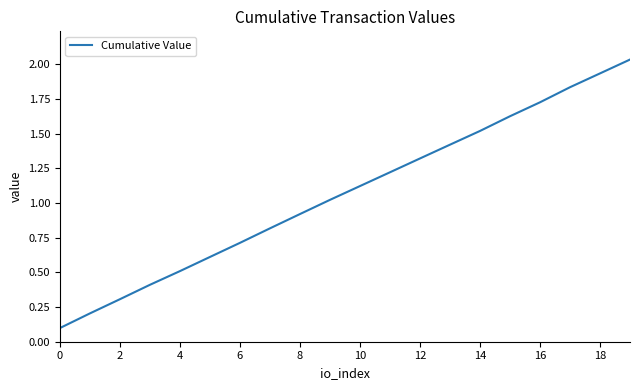

True or false: there are more than 1 points higher than both neighbors.

False